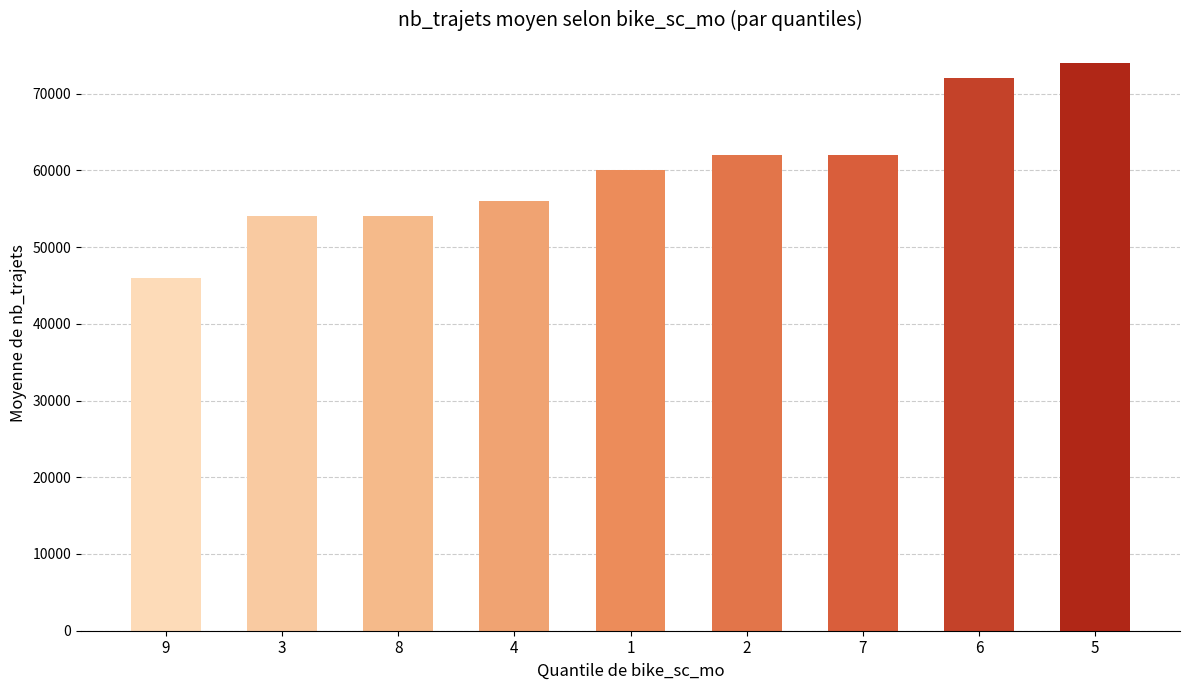

How many bars are there in total?

9